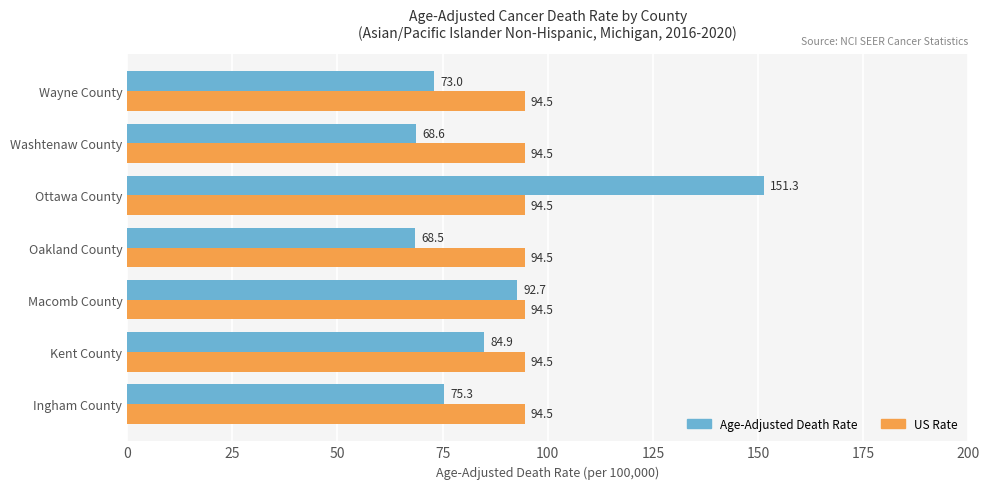

At which category does the chart reach its peak across all series?

Ottawa County